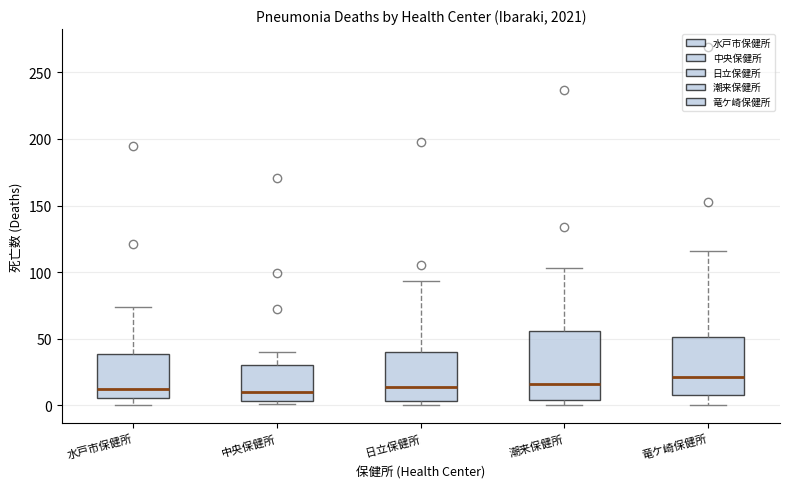

Where is the lower edge of the box for 水戸市保健所 on the y-axis? The values are not printed on the chart, so give them approximately, as read against the axis.

5